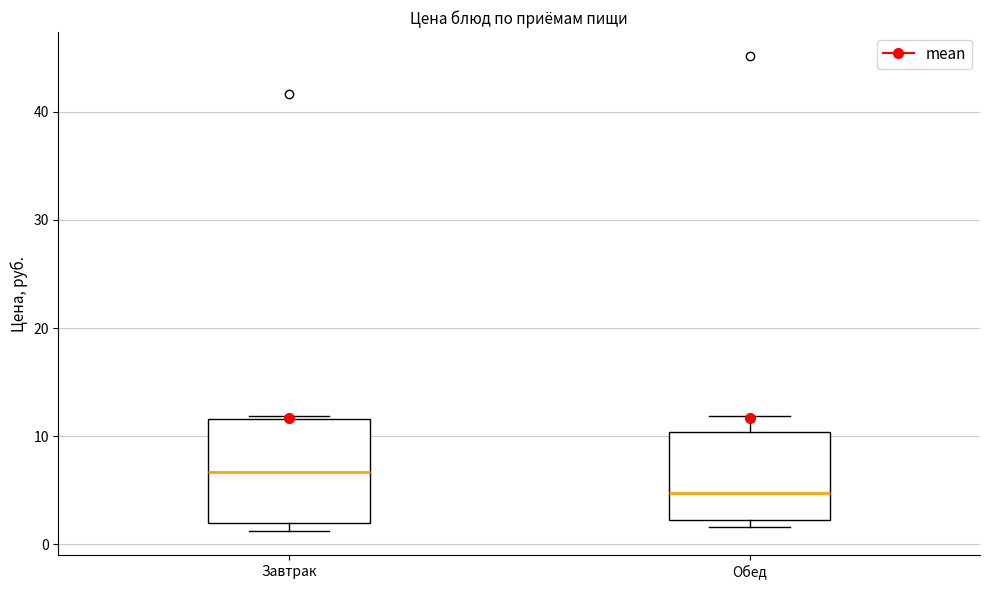

Where is the upper edge of the box for Обед on the y-axis? The values are not printed on the chart, so give them approximately, as read against the axis.

10